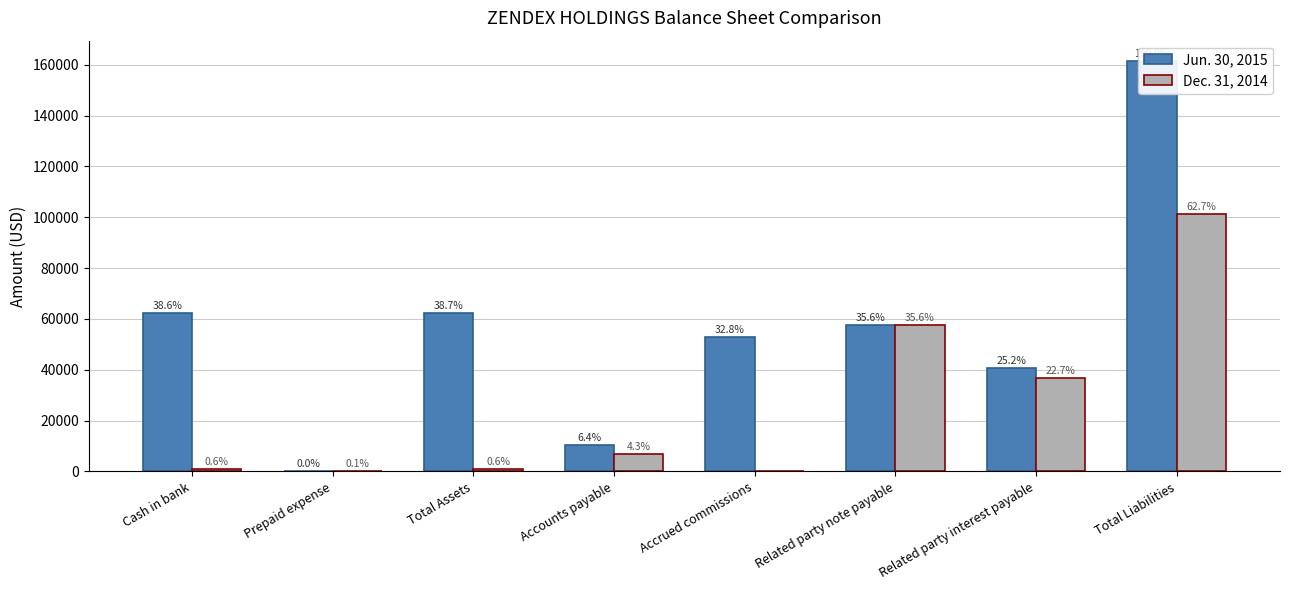

What is the label of the 6th bar from the left?

Related party note payable